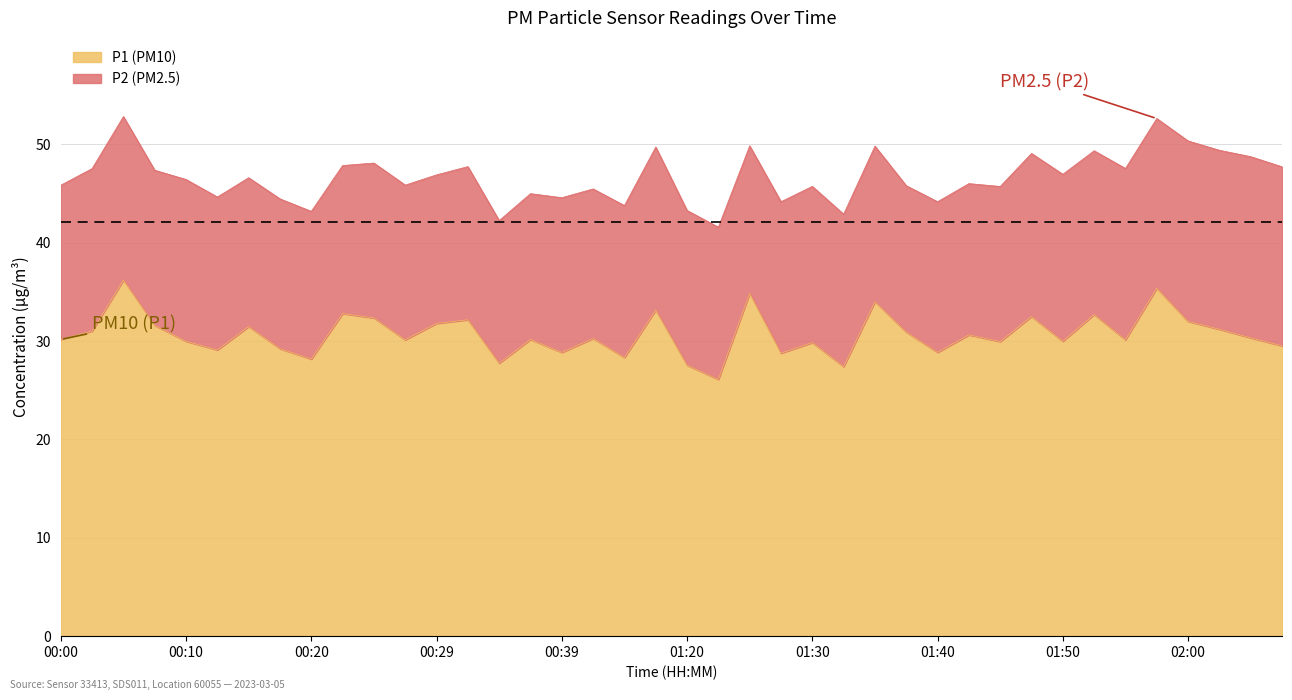

How many points are higher than both their immediate neighbors (excluding endpoints)?

14